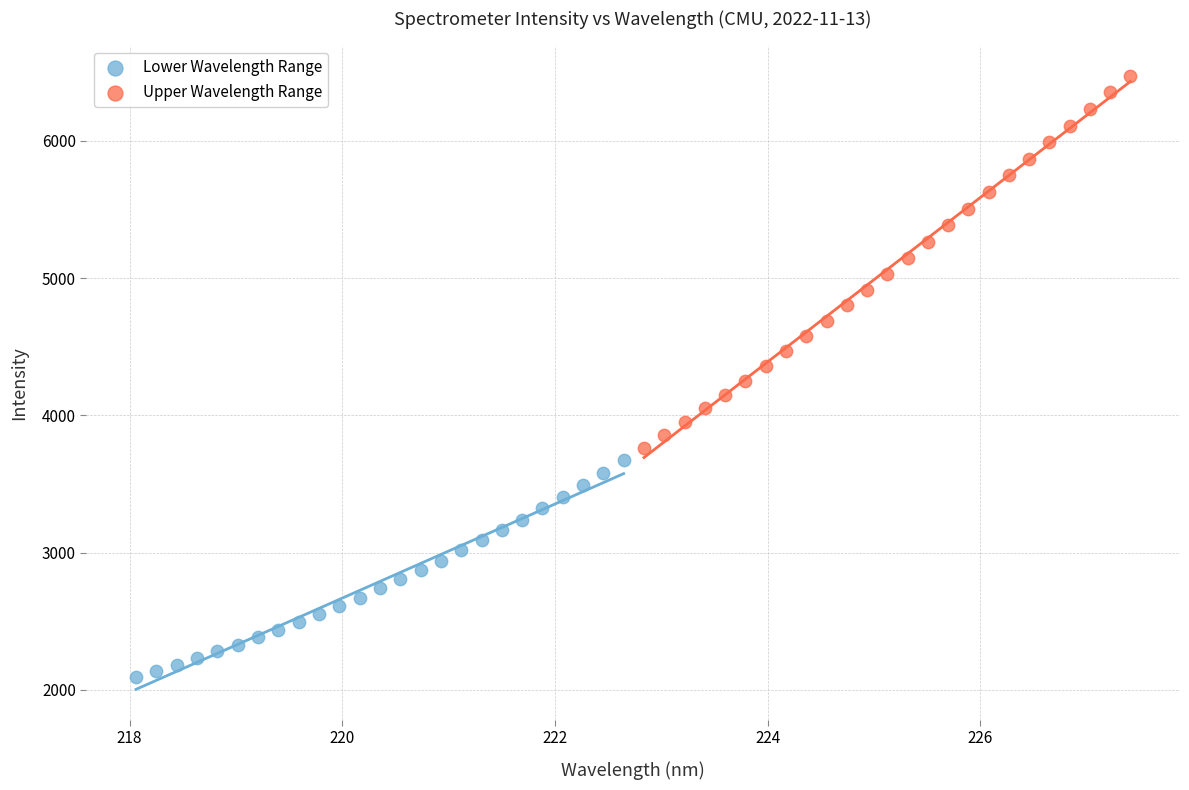

Which series has the widest spread of Y values?

Upper Wavelength Range